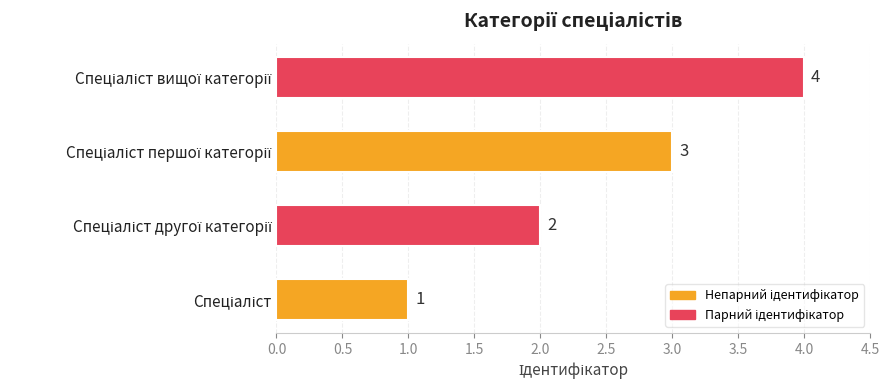

What is the sum of all values?

10